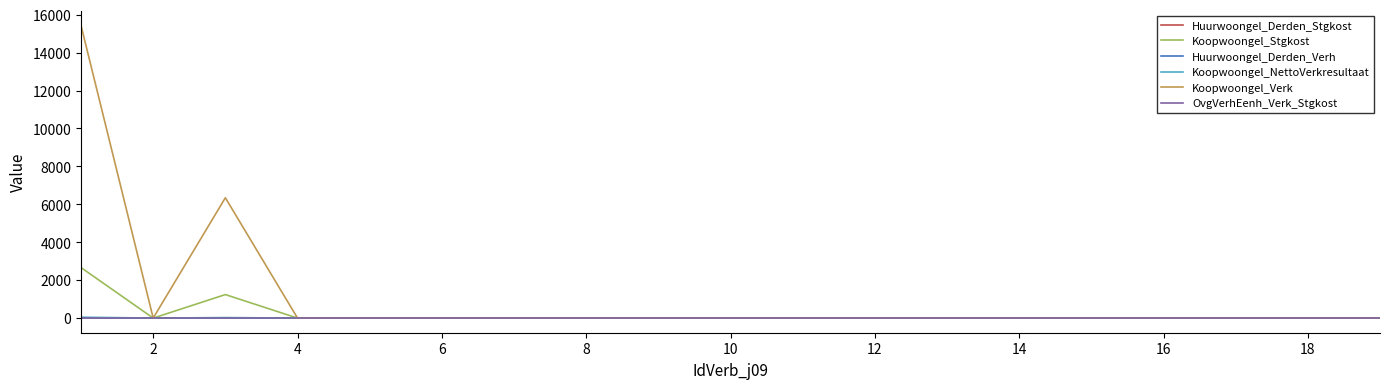

Is this an area chart (filled region under the line)?

No